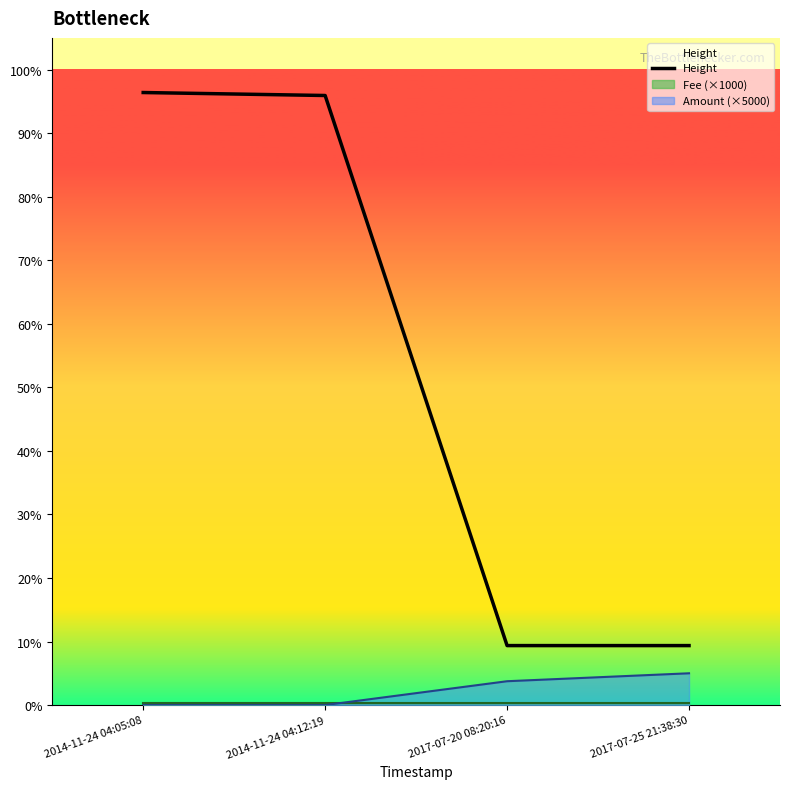

What is the label of the 2nd point from the right?

2017-07-20 08:20:16